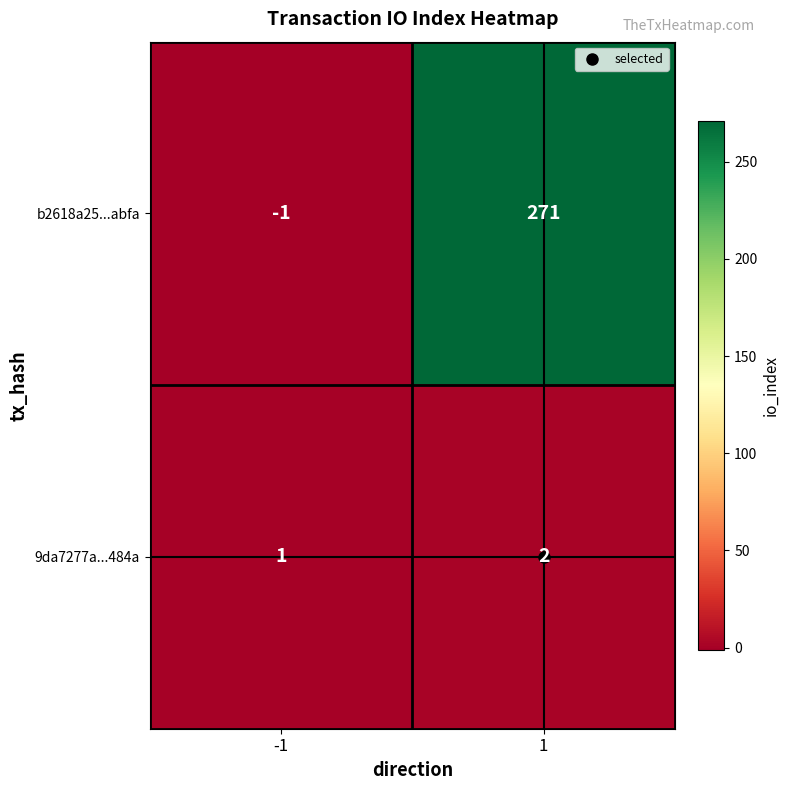

Rank the series by their average value, from highest to lowest.

b2618a25...abfa, 9da7277a...484a